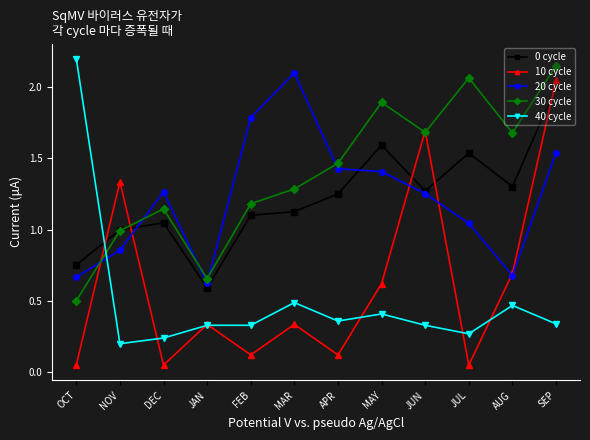

Which series changed the most between MAR and AUG?

20 cycle